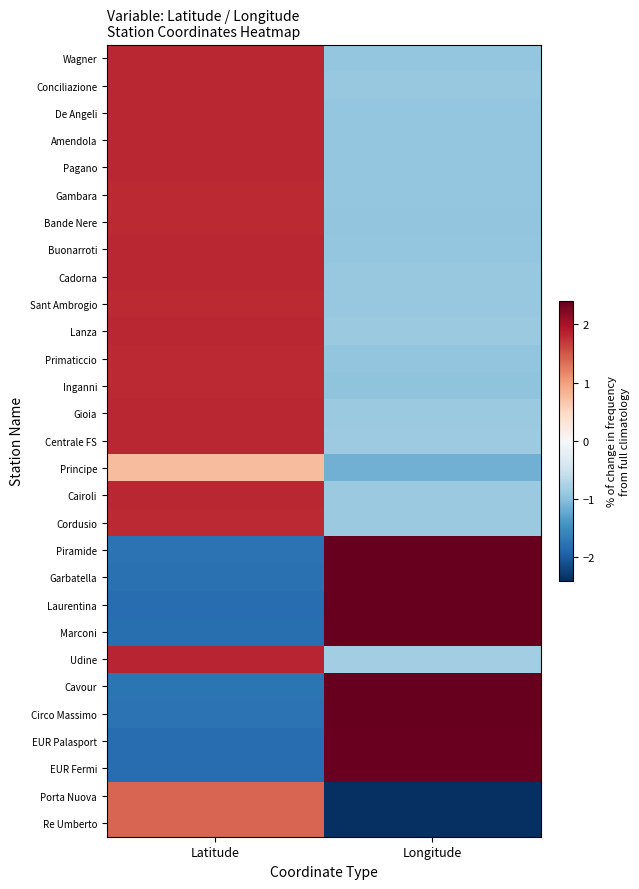

How many distinct data groups are displayed?

29